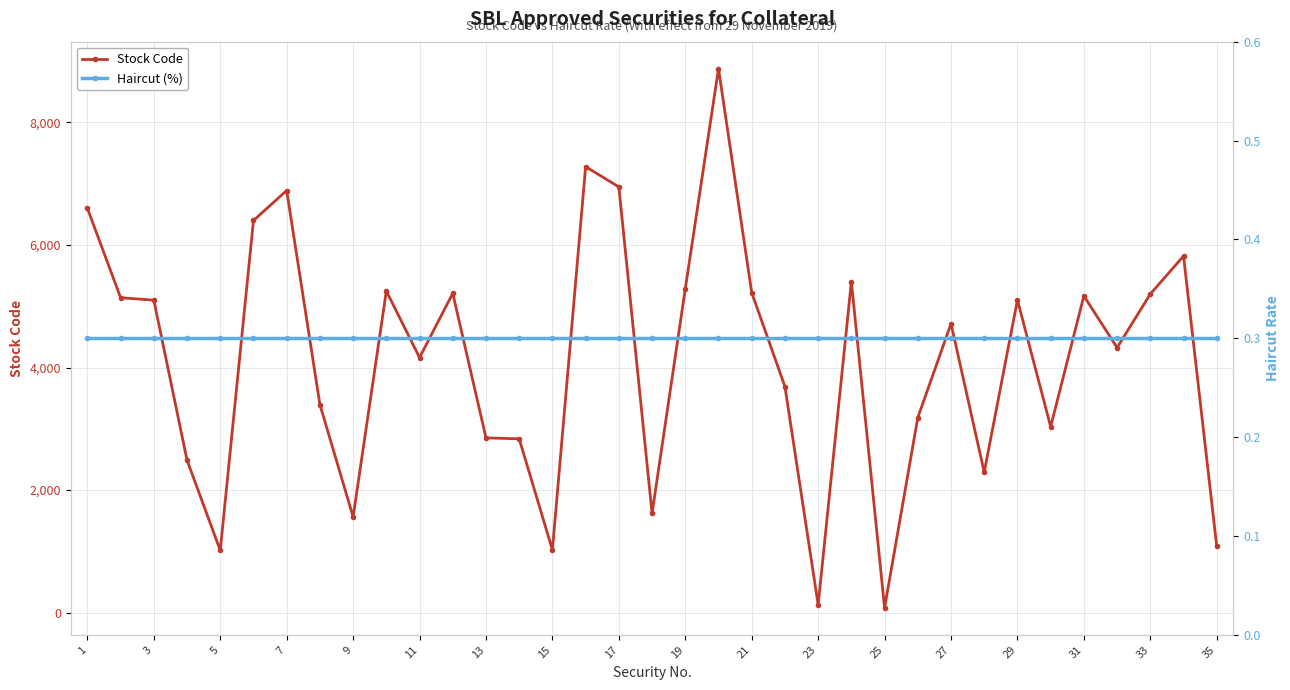

The value of Stock Code at 19 is 5283. True or false?

True